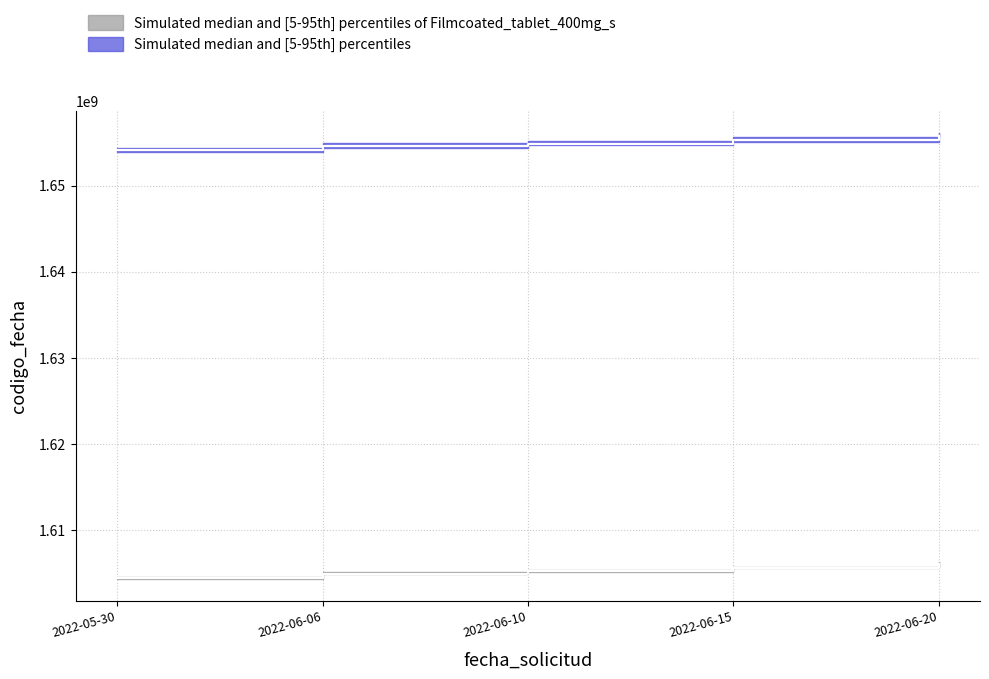

Which label corresponds to the largest value in the chart?

2022-06-20